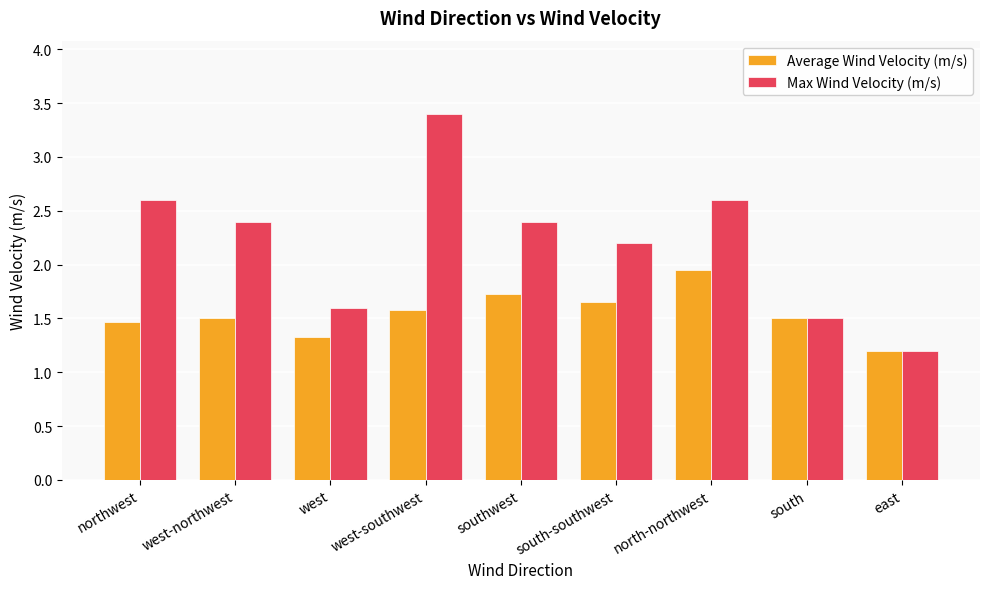

List the series in order of their peak value, lowest first.

Average Wind Velocity (m/s), Max Wind Velocity (m/s)